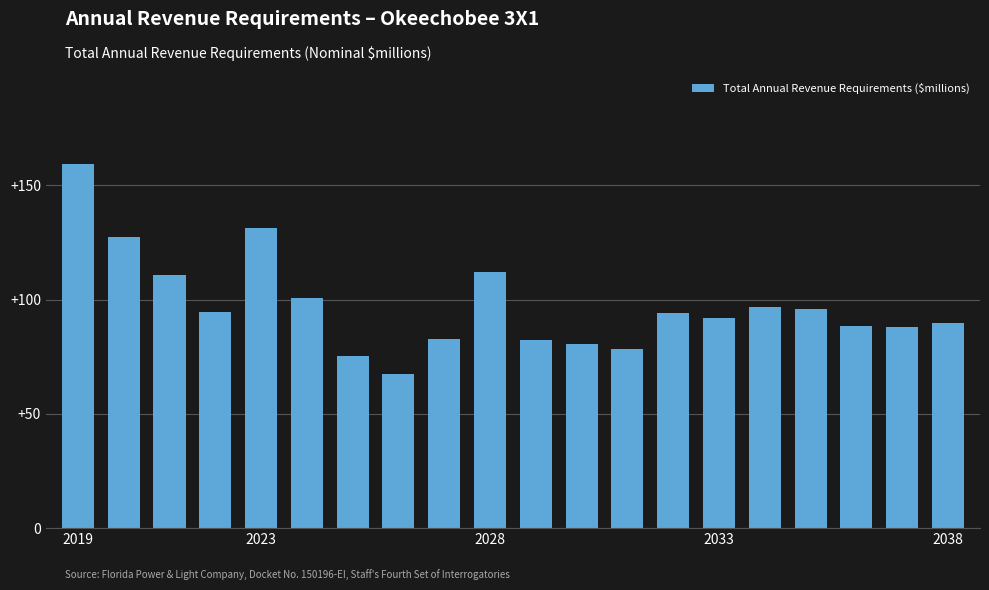

What is the smallest value displayed?

67.3